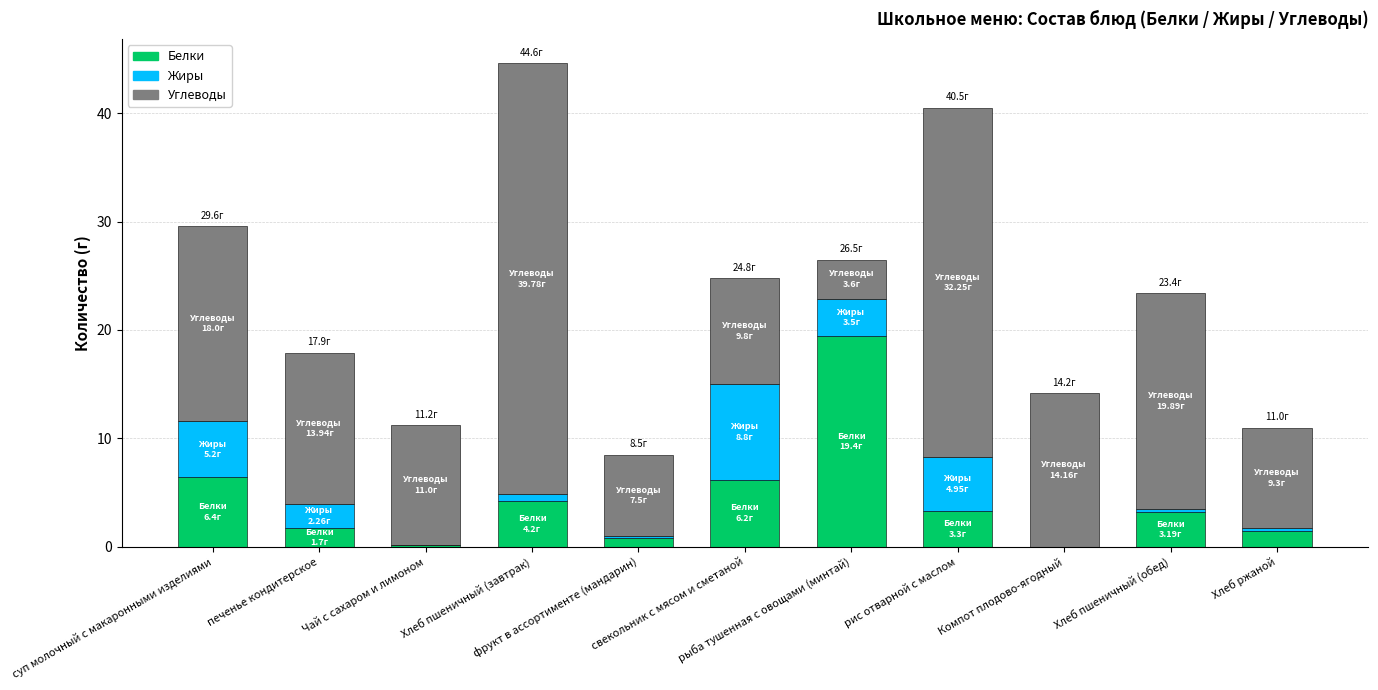

What is the maximum value for Белки?

19.4